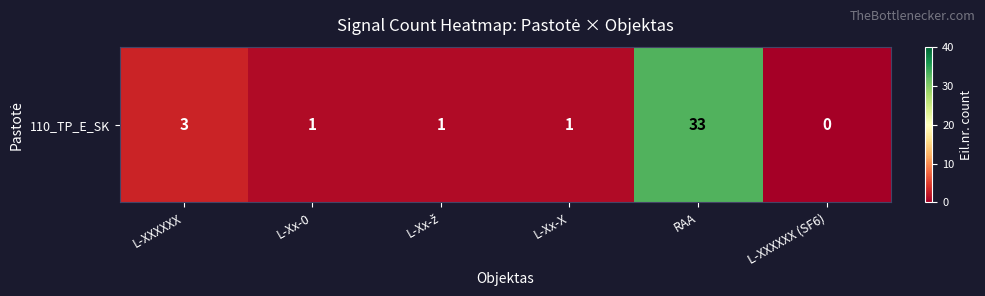

Rank the categories by value from lowest to highest.

L-XXXXXX (SF6), L-Xx-0, L-Xx-ž, L-Xx-X, L-XXXXXX, RAA